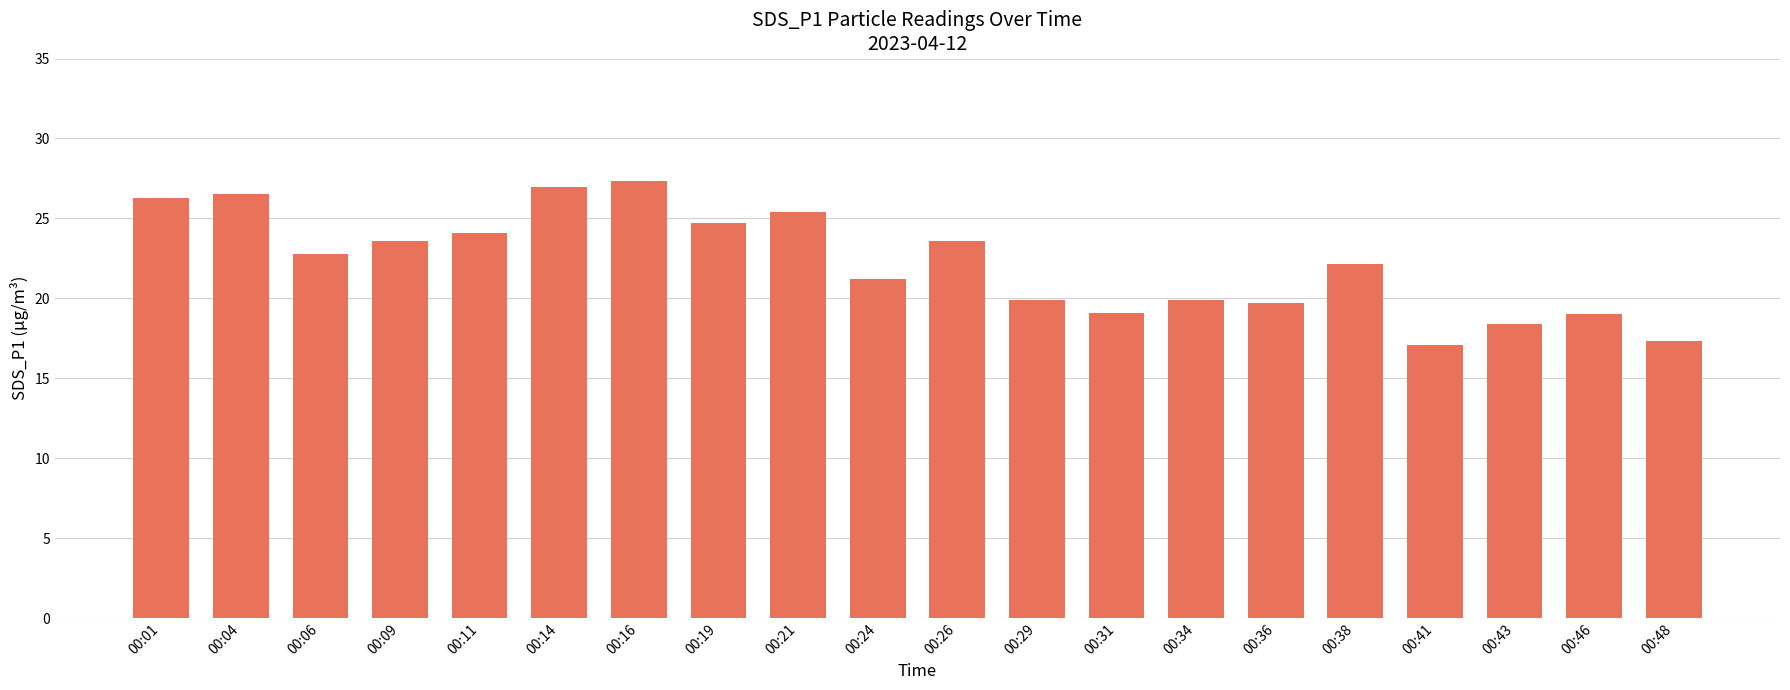

What is the greatest value displayed?

27.3